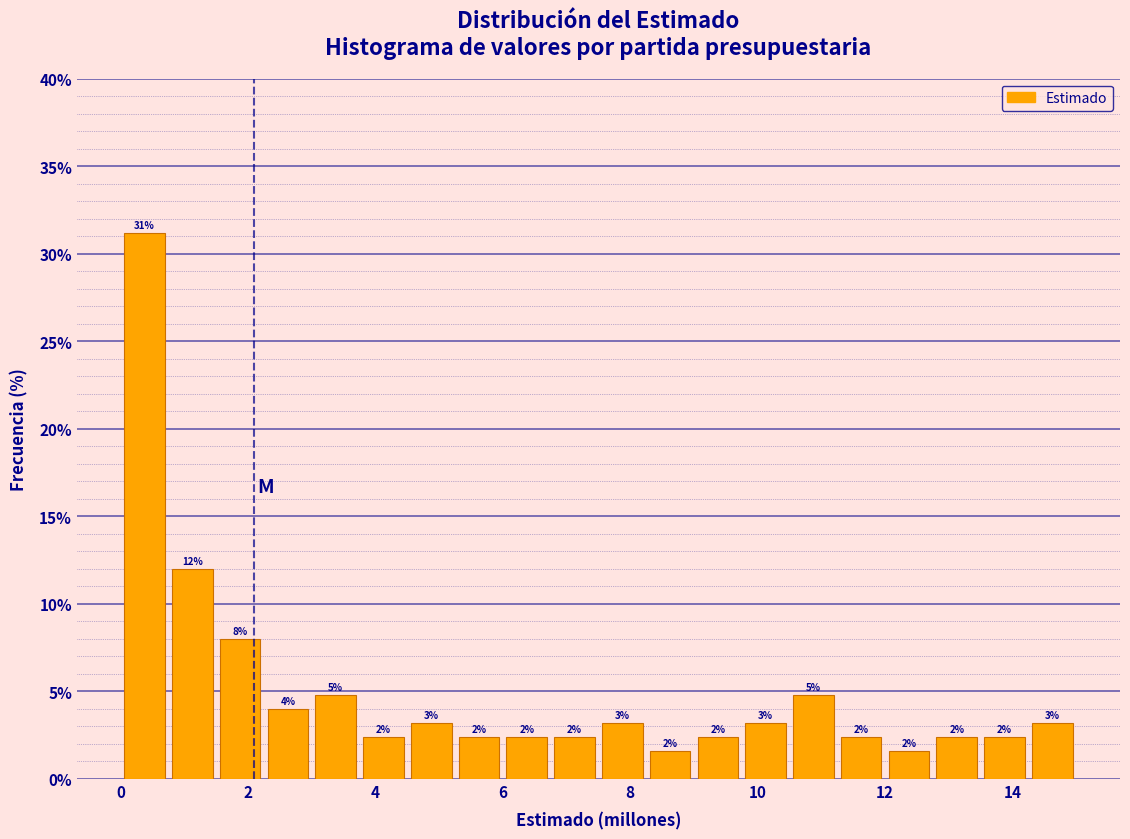

Read against the x-axis, roughly where is the centre of the tallest bar?

0.4